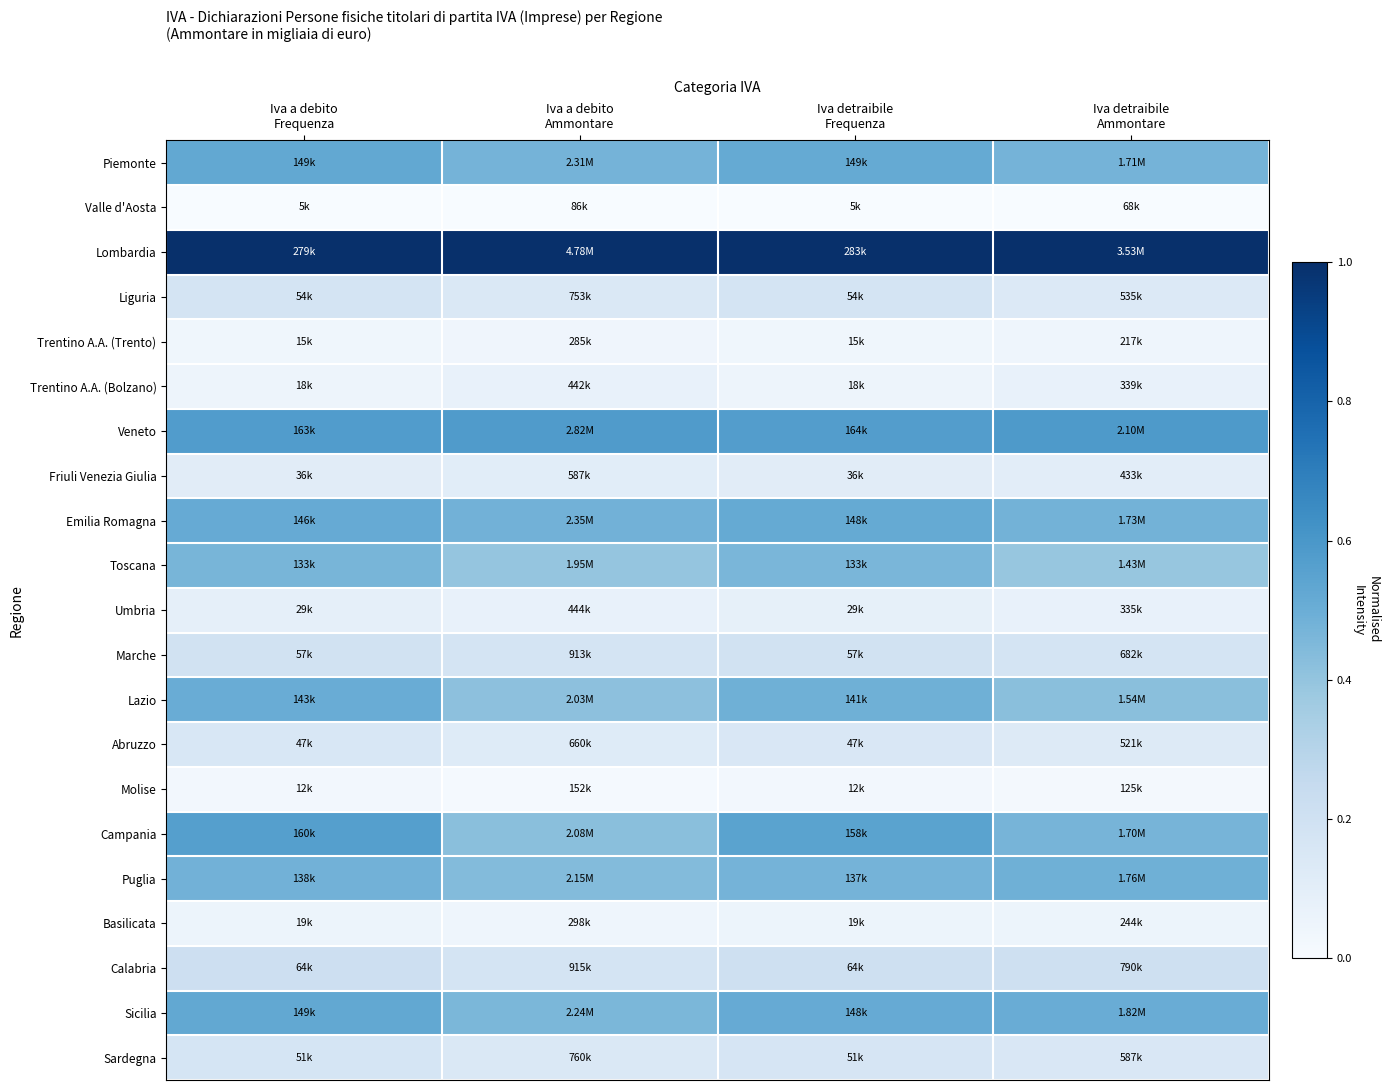

Reading left to right, list all the values displayed in this chart.

Piemonte: Iva a debito
Frequenza=0.5	Iva a debito
Ammontare=0.5	Iva detraibile
Frequenza=0.5	Iva detraibile
Ammontare=0.5
Valle d'Aosta: Iva a debito
Frequenza=0.0	Iva a debito
Ammontare=0.0	Iva detraibile
Frequenza=0.0	Iva detraibile
Ammontare=0.0
Lombardia: Iva a debito
Frequenza=1.0	Iva a debito
Ammontare=1.0	Iva detraibile
Frequenza=1.0	Iva detraibile
Ammontare=1.0
Liguria: Iva a debito
Frequenza=0.2	Iva a debito
Ammontare=0.1	Iva detraibile
Frequenza=0.2	Iva detraibile
Ammontare=0.1
Trentino A.A. (Trento): Iva a debito
Frequenza=0.0	Iva a debito
Ammontare=0.0	Iva detraibile
Frequenza=0.0	Iva detraibile
Ammontare=0.0
Trentino A.A. (Bolzano): Iva a debito
Frequenza=0.0	Iva a debito
Ammontare=0.1	Iva detraibile
Frequenza=0.0	Iva detraibile
Ammontare=0.1
Veneto: Iva a debito
Frequenza=0.6	Iva a debito
Ammontare=0.6	Iva detraibile
Frequenza=0.6	Iva detraibile
Ammontare=0.6
Friuli Venezia Giulia: Iva a debito
Frequenza=0.1	Iva a debito
Ammontare=0.1	Iva detraibile
Frequenza=0.1	Iva detraibile
Ammontare=0.1
Emilia Romagna: Iva a debito
Frequenza=0.5	Iva a debito
Ammontare=0.5	Iva detraibile
Frequenza=0.5	Iva detraibile
Ammontare=0.5
Toscana: Iva a debito
Frequenza=0.5	Iva a debito
Ammontare=0.4	Iva detraibile
Frequenza=0.5	Iva detraibile
Ammontare=0.4
Umbria: Iva a debito
Frequenza=0.1	Iva a debito
Ammontare=0.1	Iva detraibile
Frequenza=0.1	Iva detraibile
Ammontare=0.1
Marche: Iva a debito
Frequenza=0.2	Iva a debito
Ammontare=0.2	Iva detraibile
Frequenza=0.2	Iva detraibile
Ammontare=0.2
Lazio: Iva a debito
Frequenza=0.5	Iva a debito
Ammontare=0.4	Iva detraibile
Frequenza=0.5	Iva detraibile
Ammontare=0.4
Abruzzo: Iva a debito
Frequenza=0.2	Iva a debito
Ammontare=0.1	Iva detraibile
Frequenza=0.2	Iva detraibile
Ammontare=0.1
Molise: Iva a debito
Frequenza=0.0	Iva a debito
Ammontare=0.0	Iva detraibile
Frequenza=0.0	Iva detraibile
Ammontare=0.0
Campania: Iva a debito
Frequenza=0.6	Iva a debito
Ammontare=0.4	Iva detraibile
Frequenza=0.5	Iva detraibile
Ammontare=0.5
Puglia: Iva a debito
Frequenza=0.5	Iva a debito
Ammontare=0.4	Iva detraibile
Frequenza=0.5	Iva detraibile
Ammontare=0.5
Basilicata: Iva a debito
Frequenza=0.1	Iva a debito
Ammontare=0.0	Iva detraibile
Frequenza=0.1	Iva detraibile
Ammontare=0.1
Calabria: Iva a debito
Frequenza=0.2	Iva a debito
Ammontare=0.2	Iva detraibile
Frequenza=0.2	Iva detraibile
Ammontare=0.2
Sicilia: Iva a debito
Frequenza=0.5	Iva a debito
Ammontare=0.5	Iva detraibile
Frequenza=0.5	Iva detraibile
Ammontare=0.5
Sardegna: Iva a debito
Frequenza=0.2	Iva a debito
Ammontare=0.1	Iva detraibile
Frequenza=0.2	Iva detraibile
Ammontare=0.1